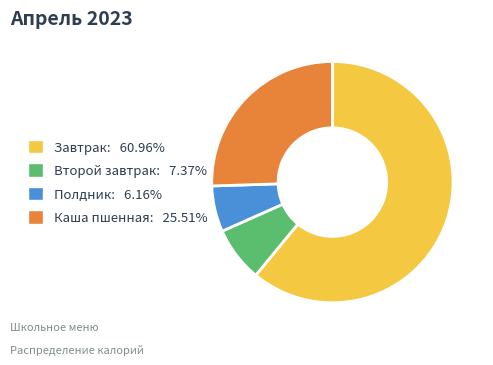

How many segments does this pie chart have?

4